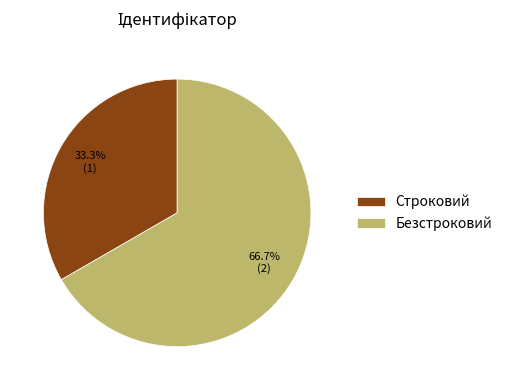

Is it true that Безстроковий is 56% of the pie?

False